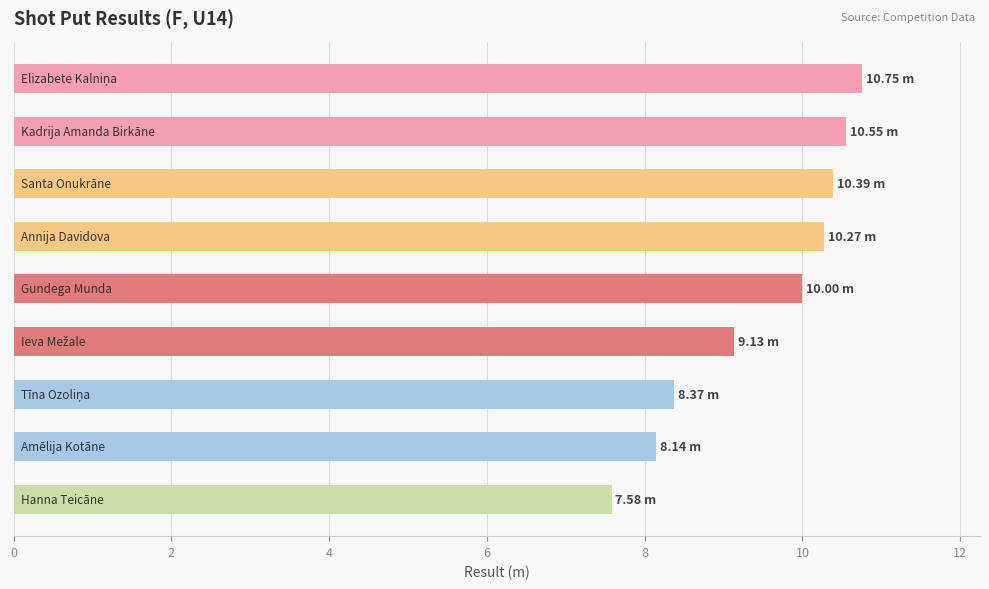

What is the difference between the maximum and minimum values?

3.2